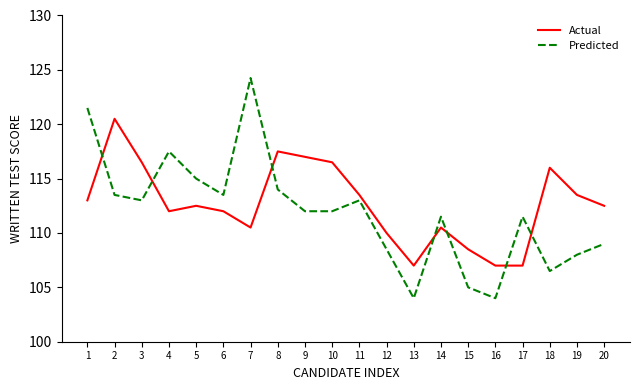

What is the difference between the highest and lowest values at 4?

5.5